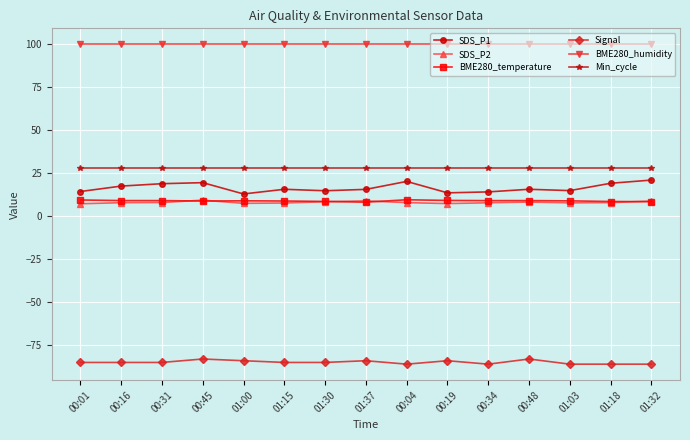

True or false: SDS_P2 and BME280_humidity intersect in this chart.

False